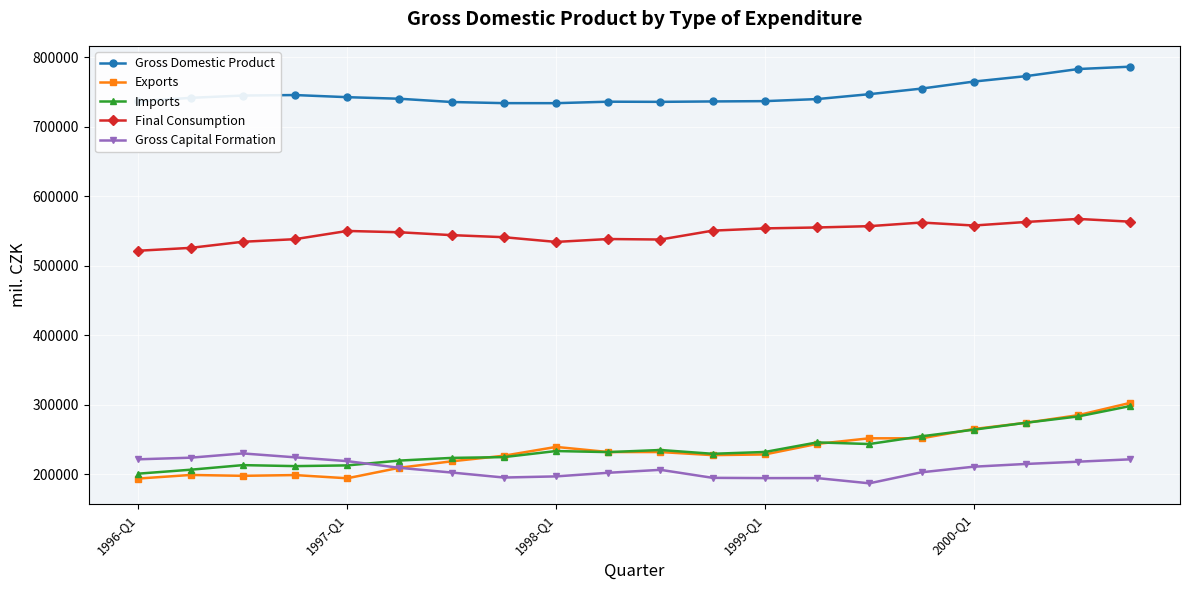

At how many categories does at least one series exceed 689898?

20